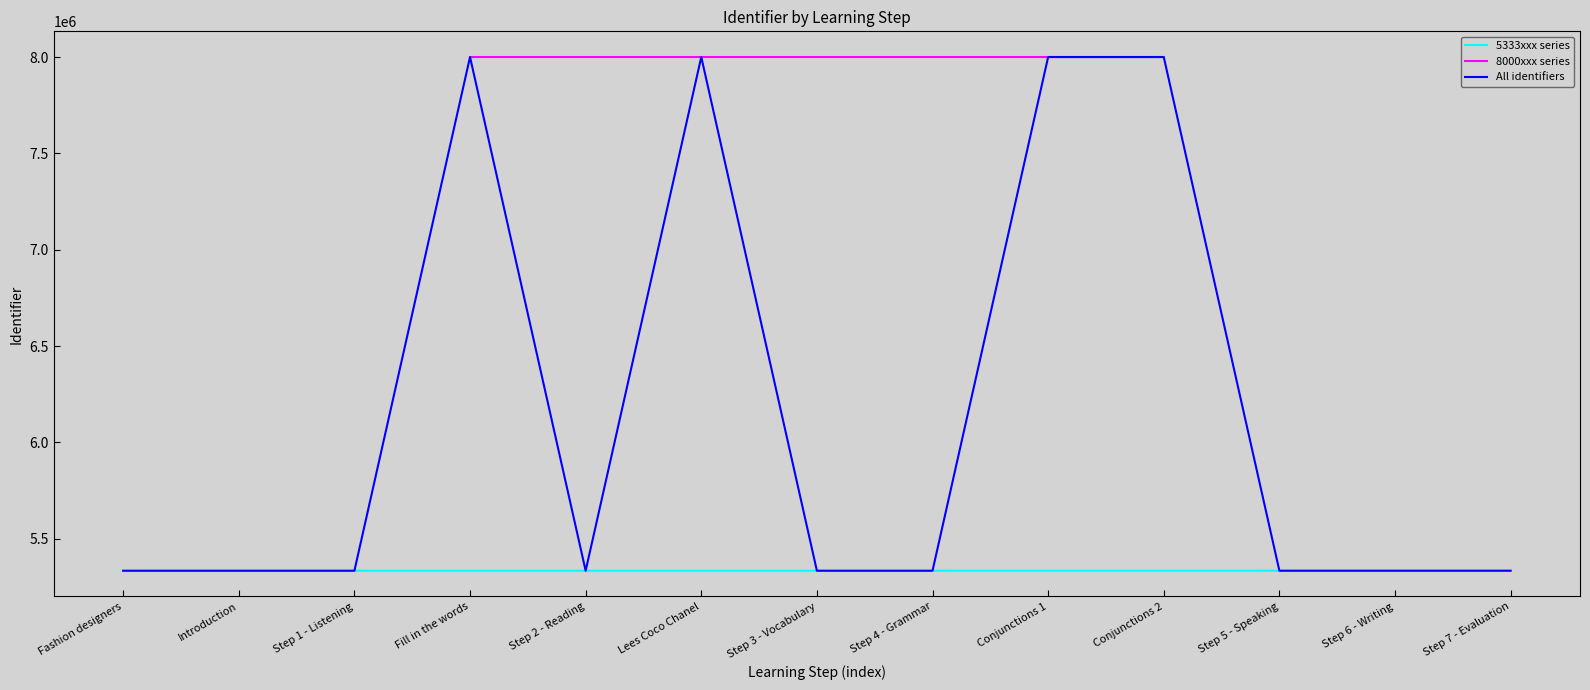

Which has a higher value, Fashion designers or Conjunctions 2?

Conjunctions 2